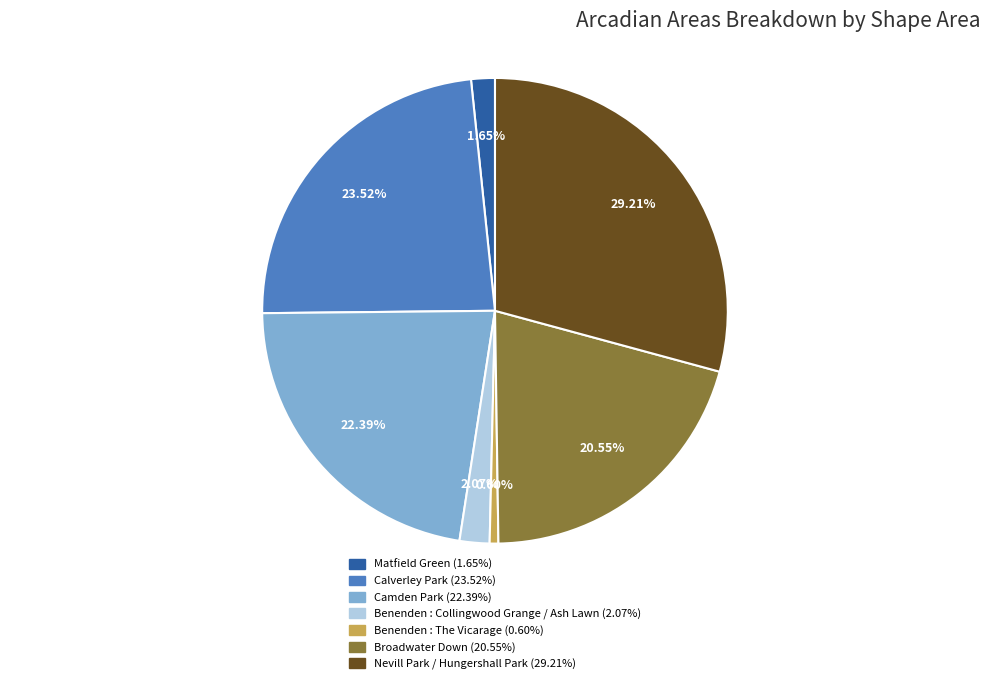

Do Nevill Park / Hungershall Park and Calverley Park together represent more than half of the pie?

Yes